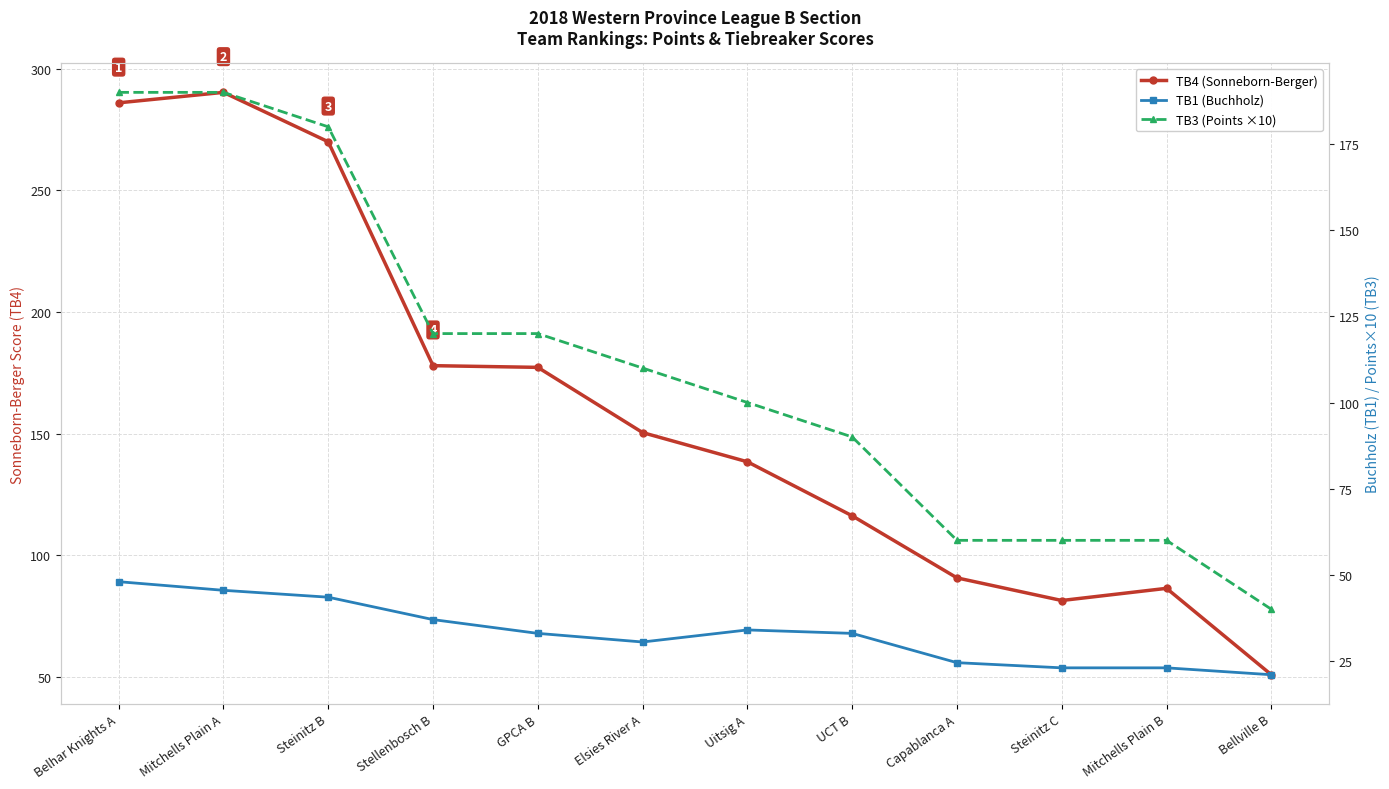

Reading left to right, what are all the values shown in this chart?

TB4 (Sonneborn-Berger): 286.0	290.3	270.0	178.0	177.3	150.5	138.5	116.3	90.8	81.5	86.5	51.0
TB1 (Buchholz): 48.0	45.5	43.5	37.0	33.0	30.5	34.0	33.0	24.5	23.0	23.0	21.0
TB3 (Points ×10): 190.0	190.0	180.0	120.0	120.0	110.0	100.0	90.0	60.0	60.0	60.0	40.0